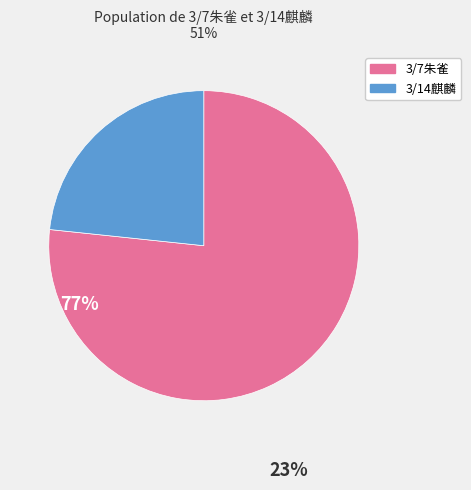

Is there a majority slice in this chart?

Yes